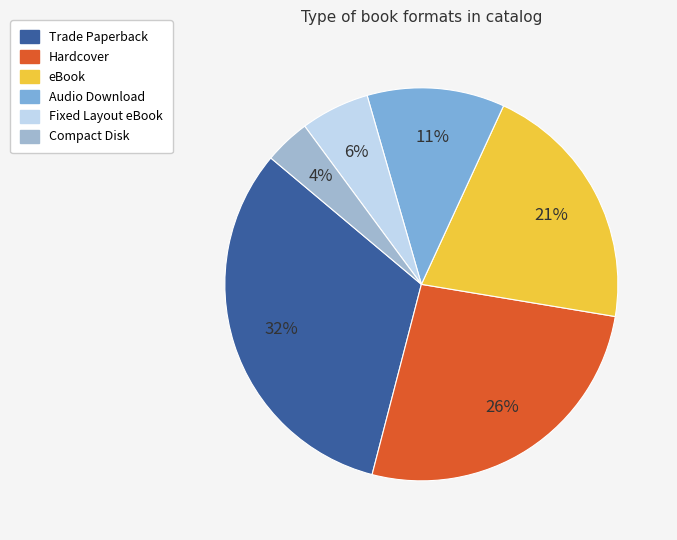

What is the largest slice in the pie chart?

Trade Paperback